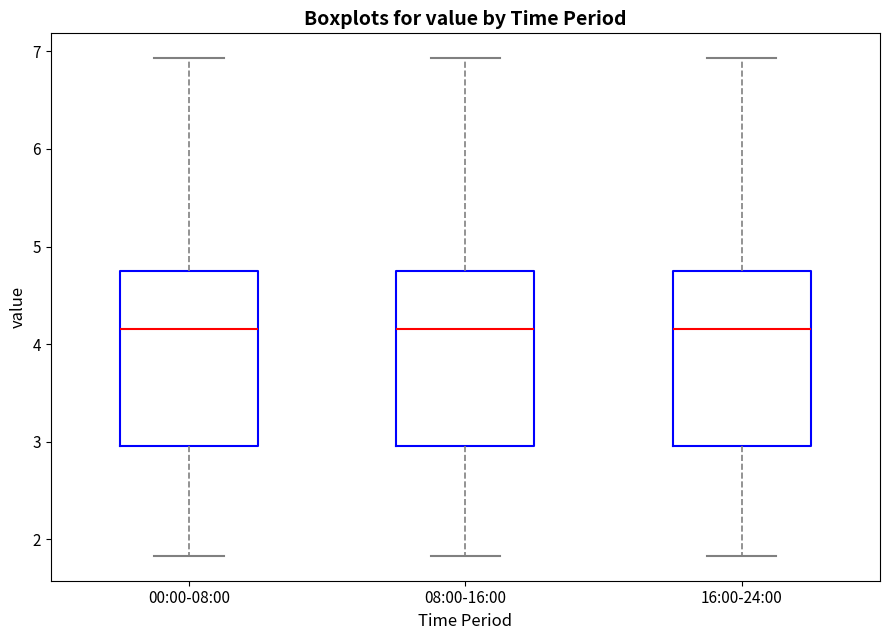

Reading left to right, read every box against the y-axis: the position of its median line, the range the box covers, and the ends of its whiskers. The values are not printed on the chart, so give them approximately, as read against the axis.

00:00-08:00: median 4.2, box 3.0 to 4.8, whiskers 1.8 to 6.9
08:00-16:00: median 4.2, box 3.0 to 4.8, whiskers 1.8 to 6.9
16:00-24:00: median 4.2, box 3.0 to 4.8, whiskers 1.8 to 6.9